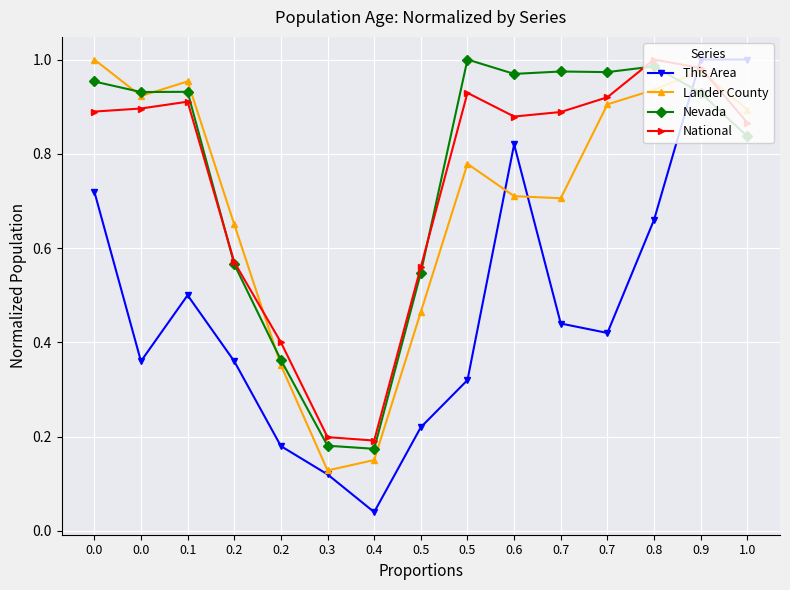

What is the difference between the Nevada values at 0.4 and 0.2?

0.2